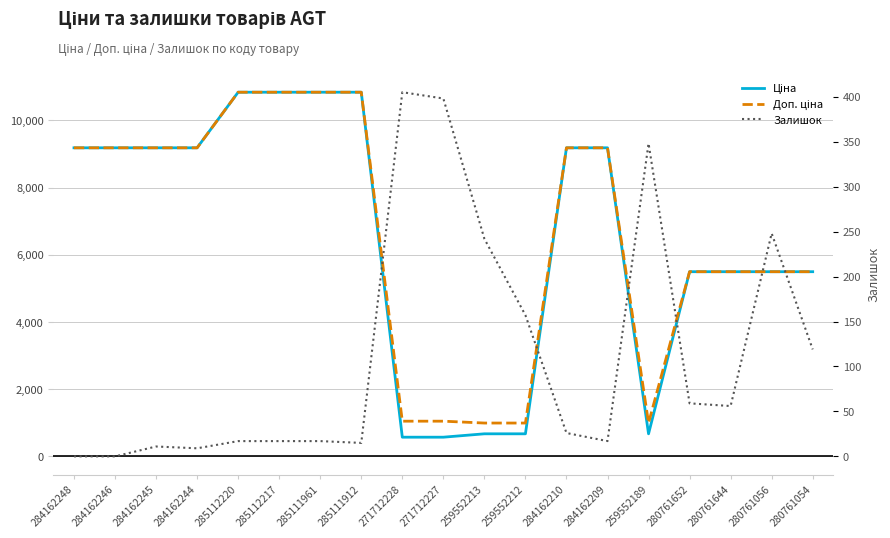

Is it true that Ціна equals 10840.1 at 285112217?

True